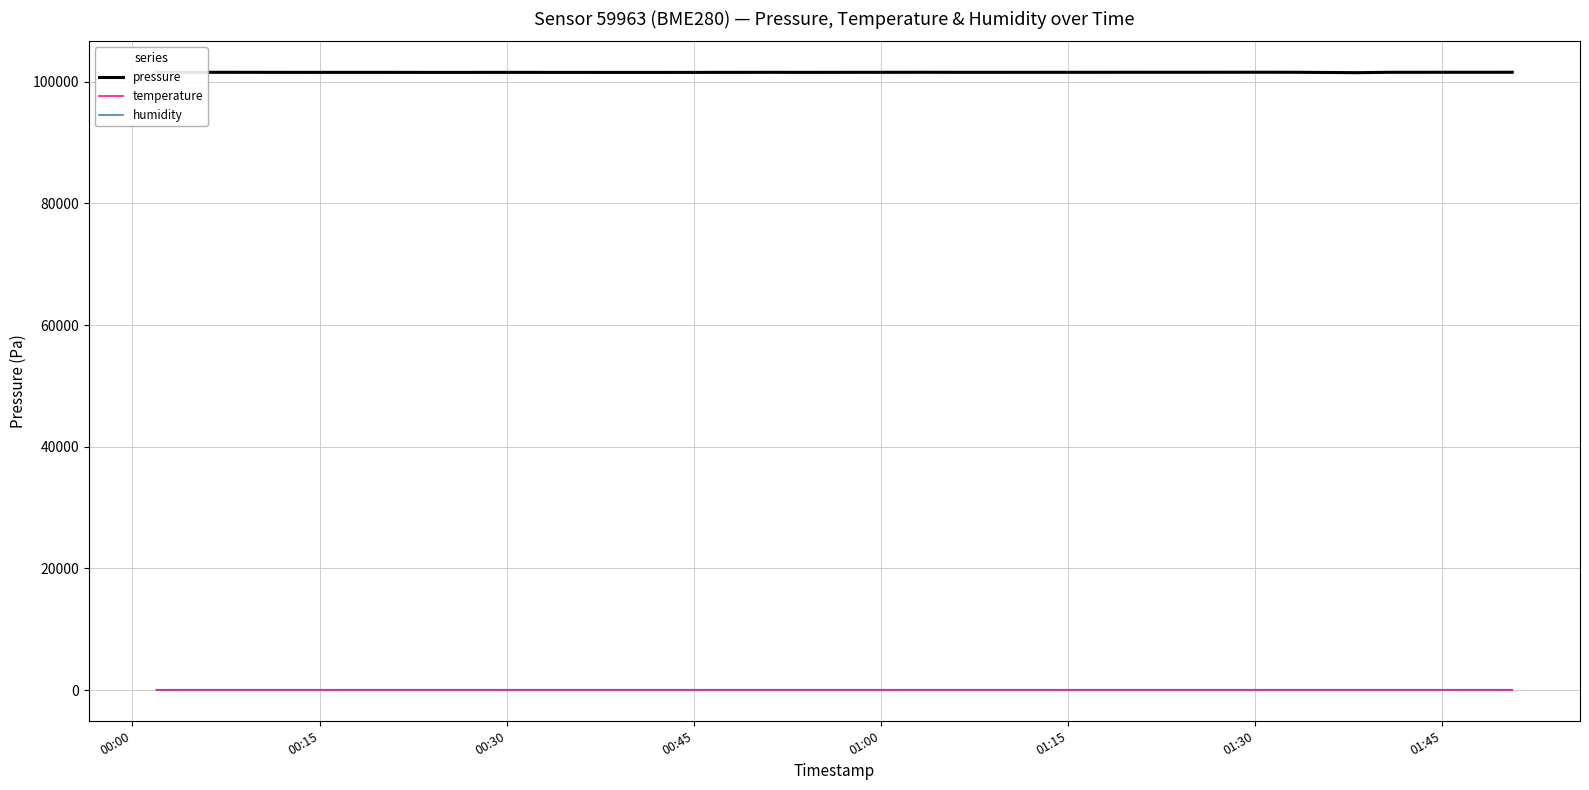

Which series has the widest spread of values?

pressure